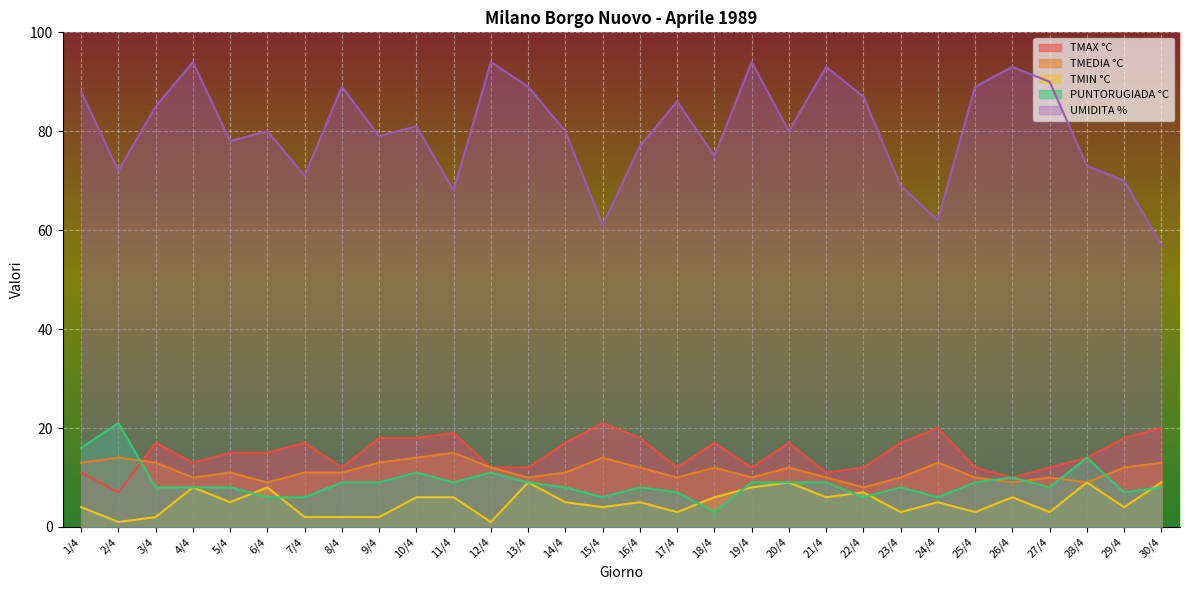

The value of PUNTORUGIADA °C at 18/4 is 3. True or false?

True